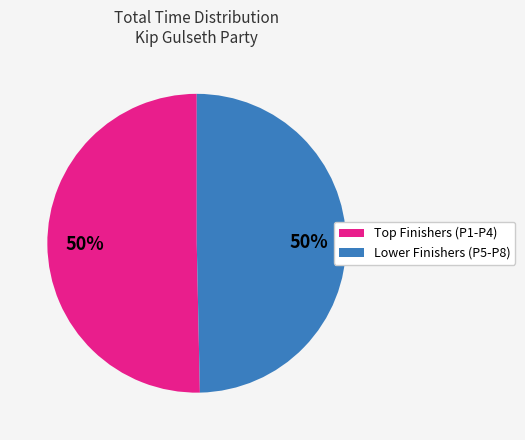

What percentage is the Lower Finishers (P5-P8) slice, to the nearest percent?

50%